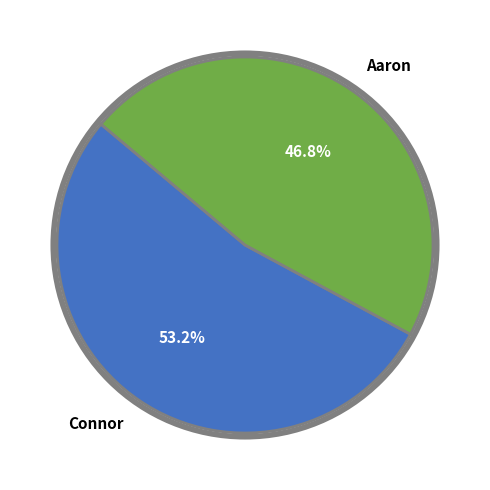

Rank the categories by value from lowest to highest.

Aaron, Connor